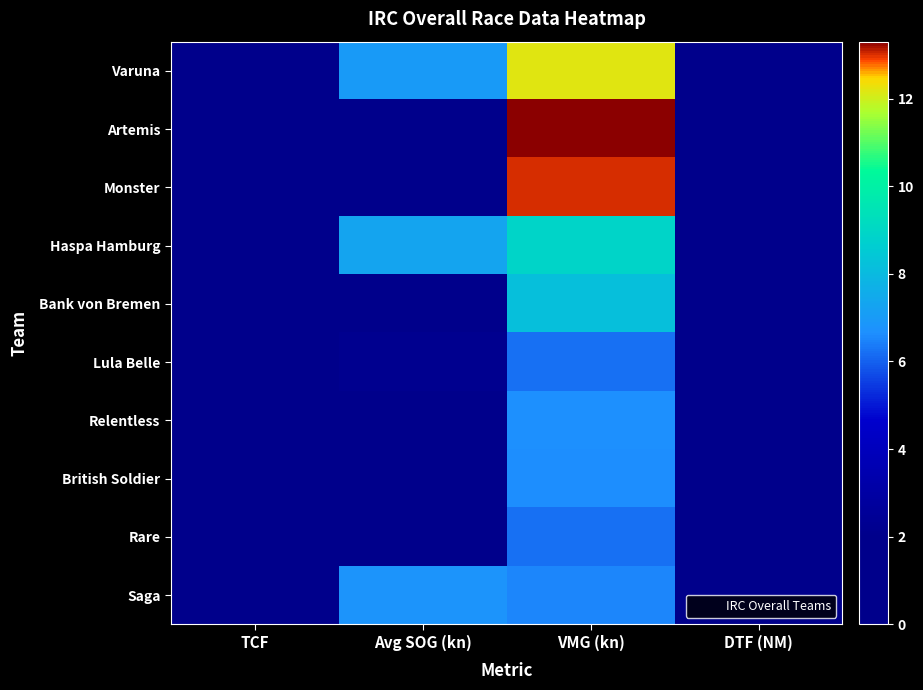

Reading left to right, transcribe all the data shown in this chart.

Varuna: TCF=1.4	Avg SOG (kn)=7.0	VMG (kn)=12.2	DTF (NM)=0.0
Artemis: TCF=1.6	Avg SOG (kn)=0.0	VMG (kn)=13.3	DTF (NM)=0.0
Monster: TCF=1.6	Avg SOG (kn)=0.0	VMG (kn)=13.0	DTF (NM)=0.0
Haspa Hamburg: TCF=1.3	Avg SOG (kn)=7.3	VMG (kn)=8.9	DTF (NM)=0.0
Bank von Bremen: TCF=1.3	Avg SOG (kn)=0.5	VMG (kn)=8.2	DTF (NM)=0.0
Lula Belle: TCF=1.0	Avg SOG (kn)=2.2	VMG (kn)=6.2	DTF (NM)=0.0
Relentless: TCF=1.1	Avg SOG (kn)=0.9	VMG (kn)=6.7	DTF (NM)=0.0
British Soldier: TCF=1.1	Avg SOG (kn)=0.0	VMG (kn)=6.6	DTF (NM)=0.0
Rare: TCF=1.1	Avg SOG (kn)=0.0	VMG (kn)=6.2	DTF (NM)=0.0
Saga: TCF=1.1	Avg SOG (kn)=6.8	VMG (kn)=6.5	DTF (NM)=0.0